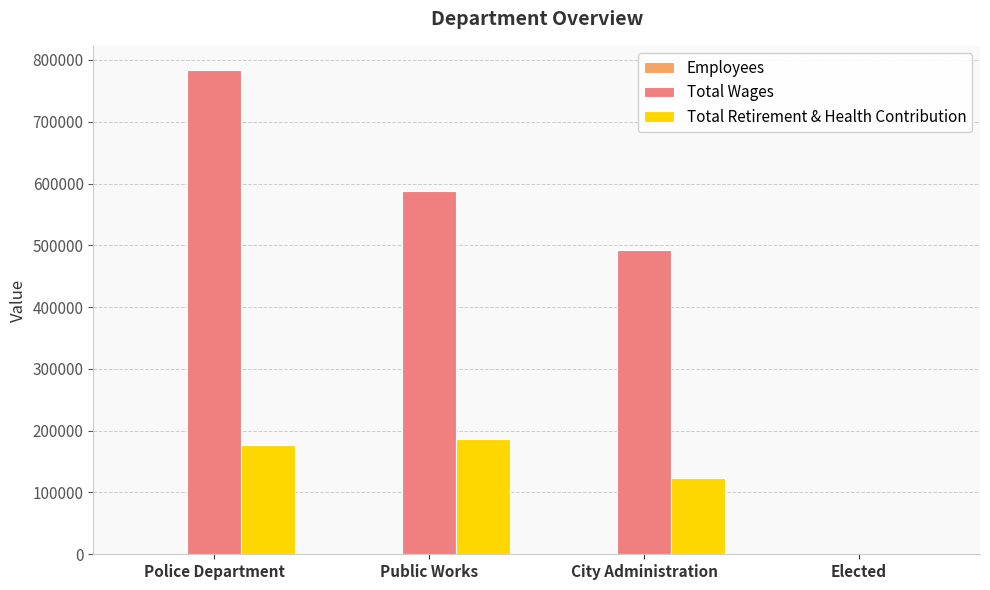

How many categories are shown in the chart?

4